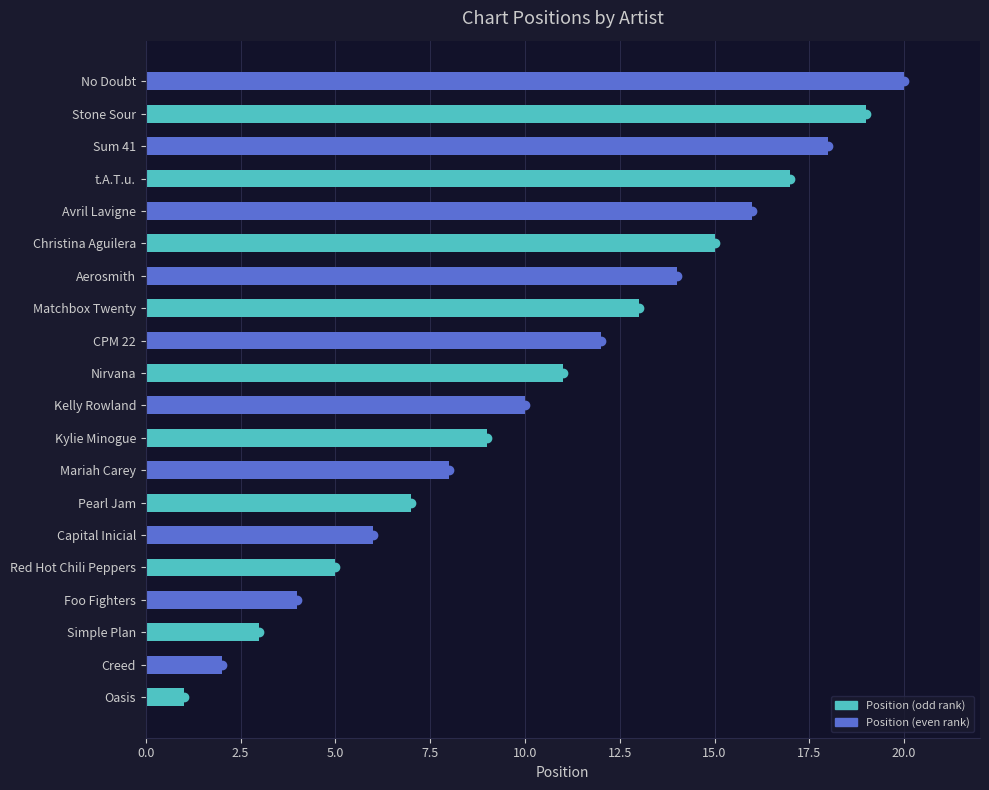

Count the number of categories in the chart.

20